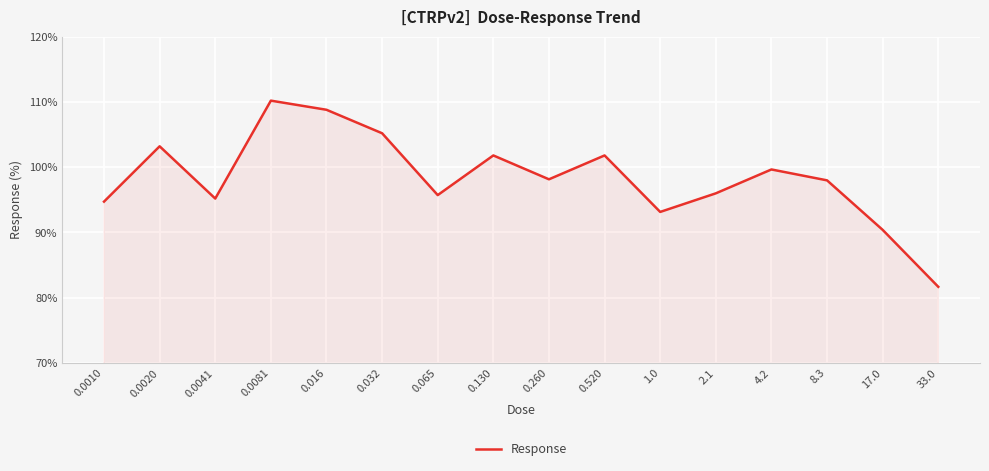

At which category does the data reach its first local valley?

0.0041